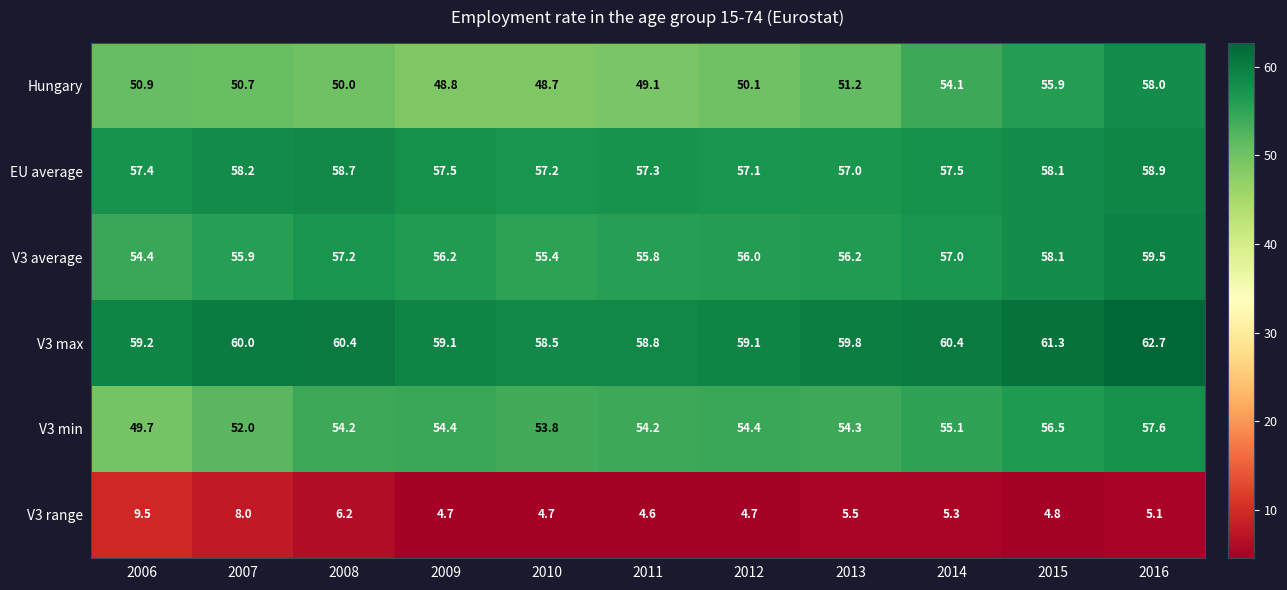

Rank the series by their maximum value, from highest to lowest.

V3 max, V3 average, EU average, Hungary, V3 min, V3 range